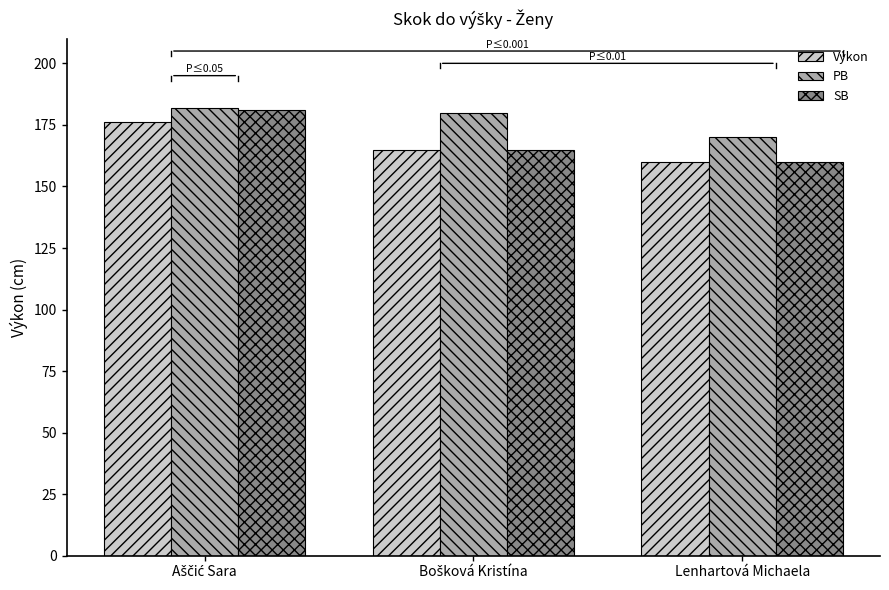

Which series has the largest total across all categories?

PB